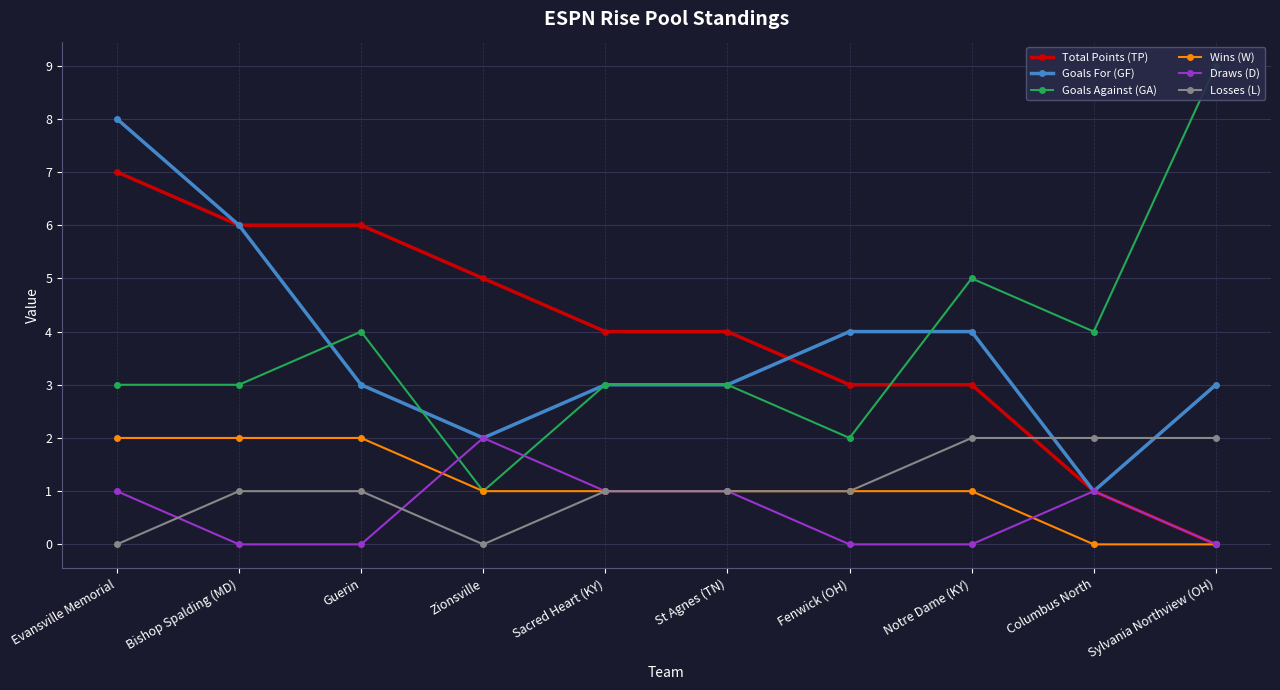

At which category is the sum across all series the highest?

Evansville Memorial